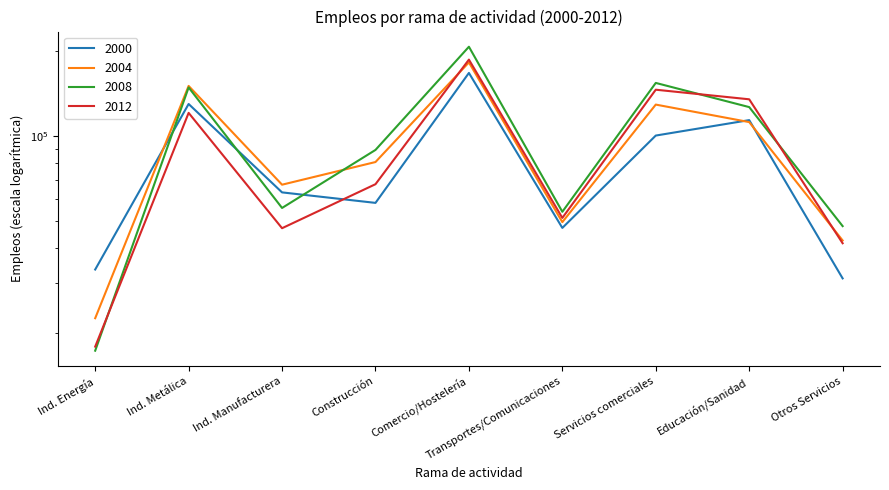

Rank the series at Ind. Metálica from highest to lowest value.

2004, 2008, 2000, 2012